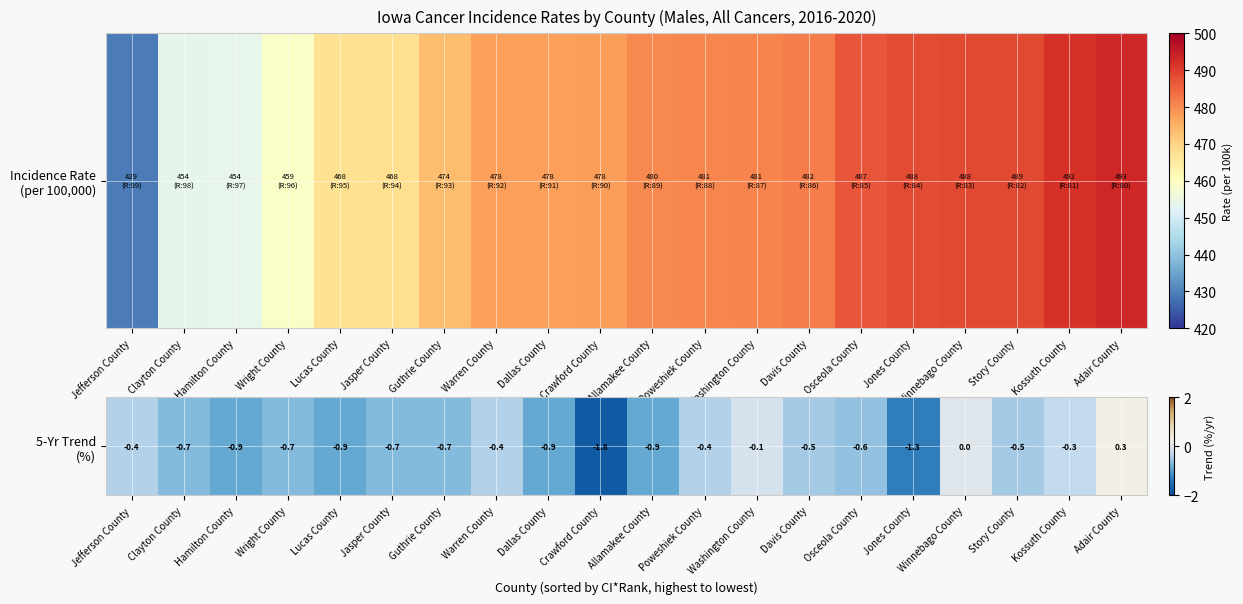

Rank the categories by value from highest to lowest.

Adair County, Winnebago County, Washington County, Kossuth County, Jefferson County, Warren County, Poweshiek County, Davis County, Story County, Osceola County, Clayton County, Wright County, Jasper County, Guthrie County, Hamilton County, Lucas County, Dallas County, Allamakee County, Jones County, Crawford County